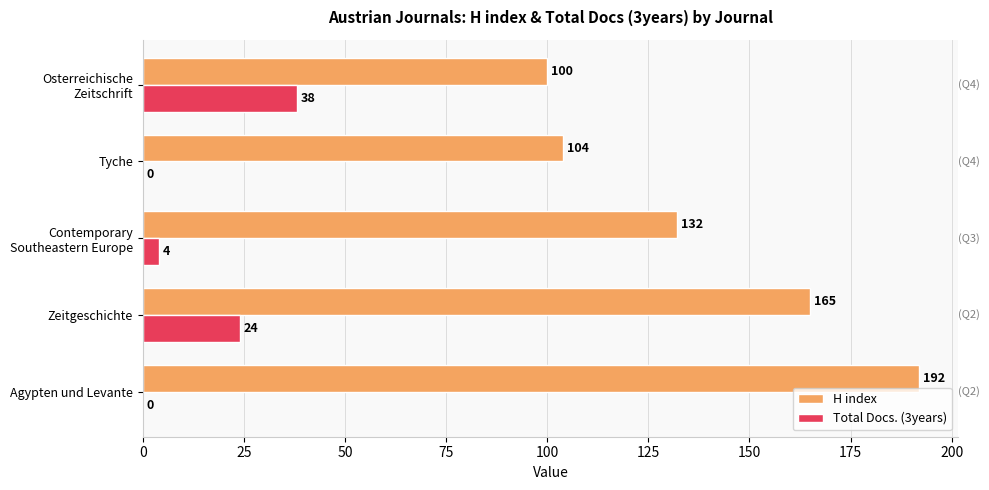

At which category is the sum across all series the highest?

Agypten und Levante